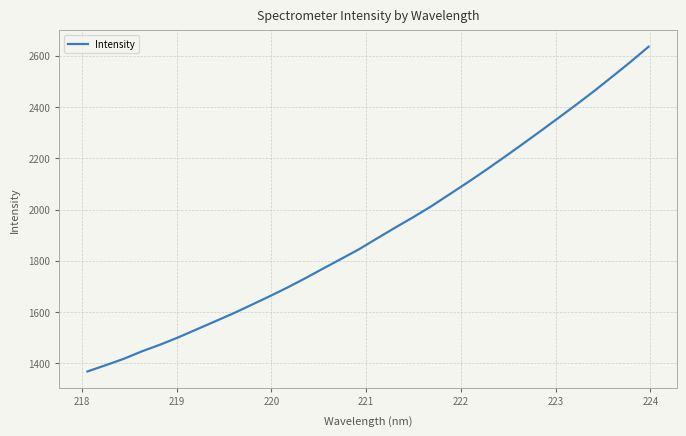

What is the average value?

1914.5